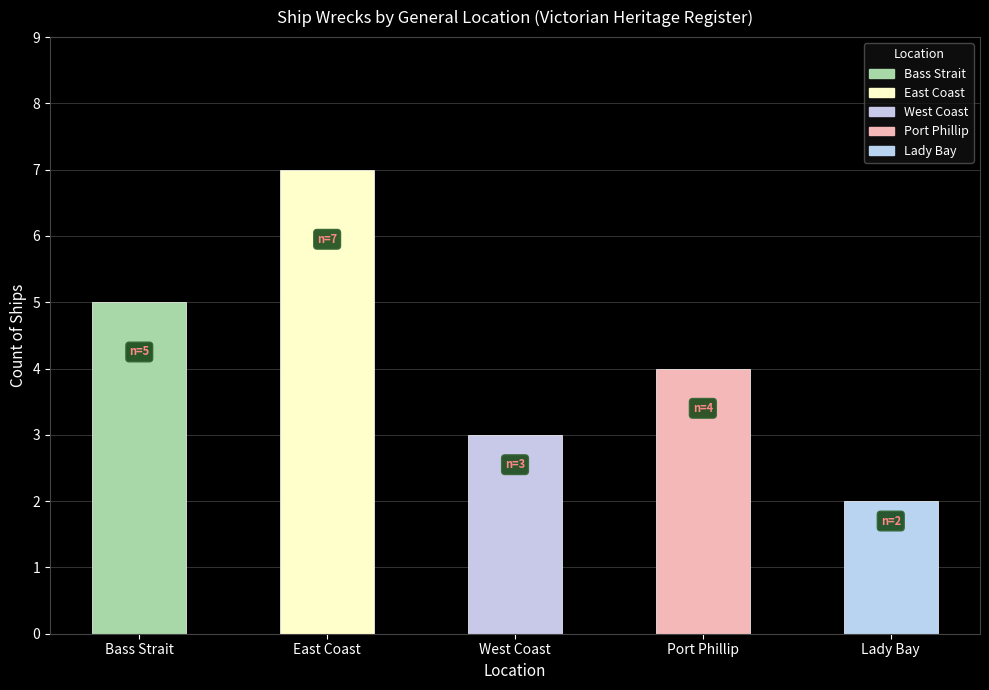

How many values are between 3 and 5?

3